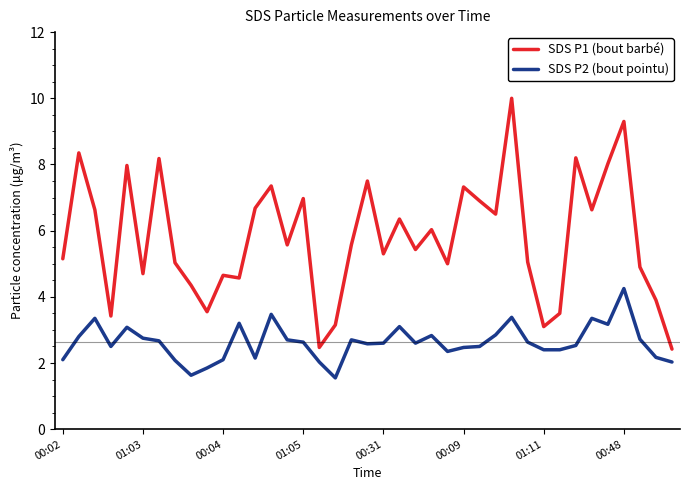

True or false: SDS P2 (bout pointu) and SDS P1 (bout barbé) intersect in this chart.

False